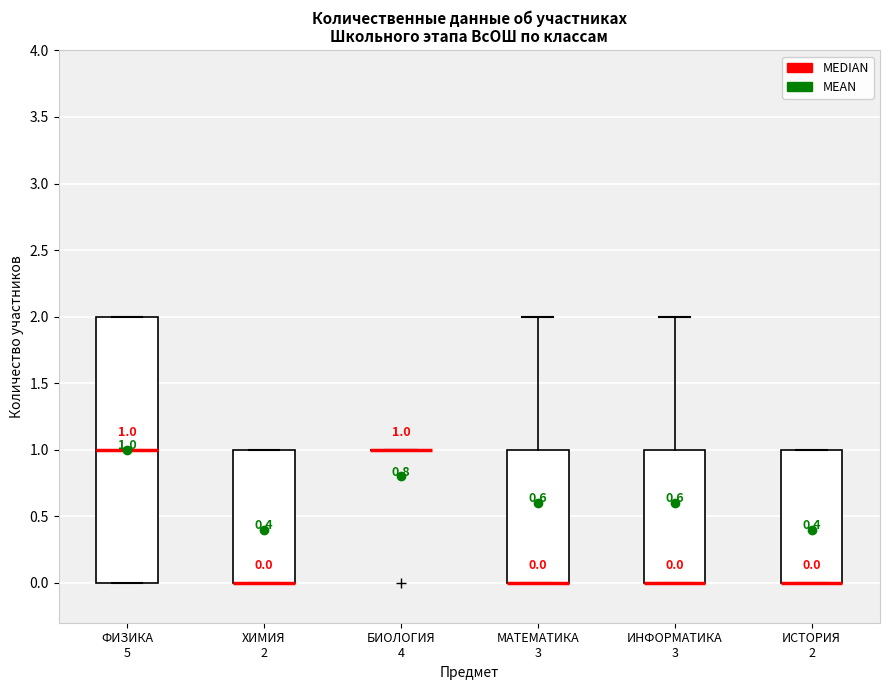

Comparing the boxes themselves (not the whiskers), which one is the tallest?

ФИЗИКА 5